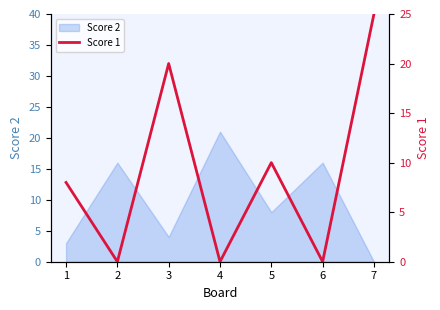

What value does the Score 2 series have at 1?

3